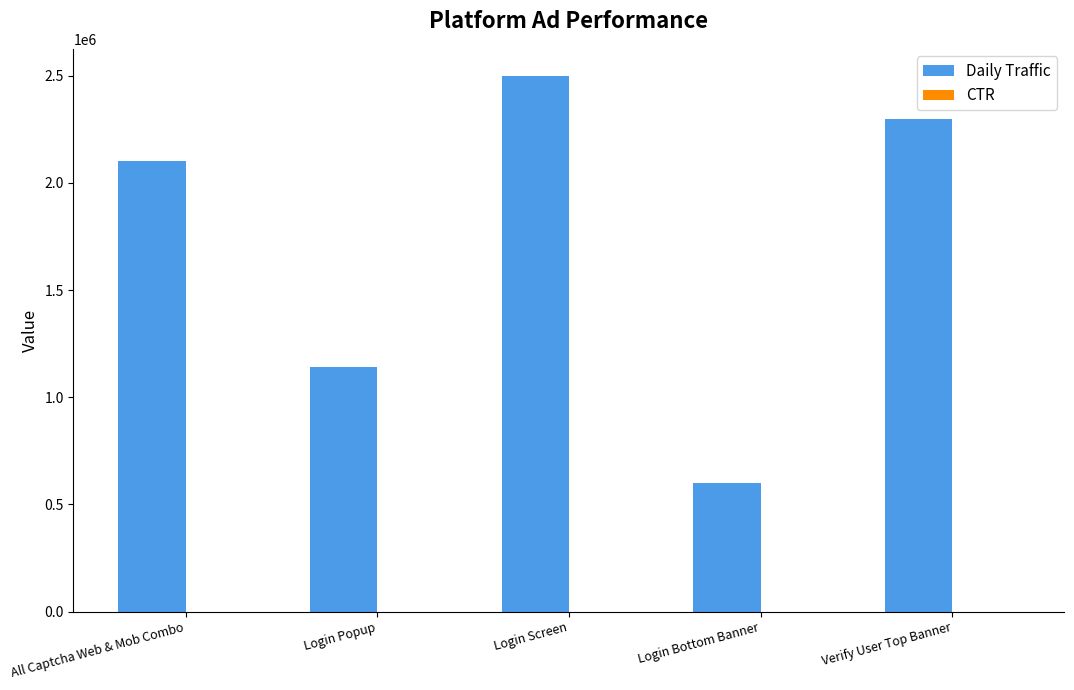

The value of Daily Traffic at Verify User Top Banner is 1094112.3. True or false?

False